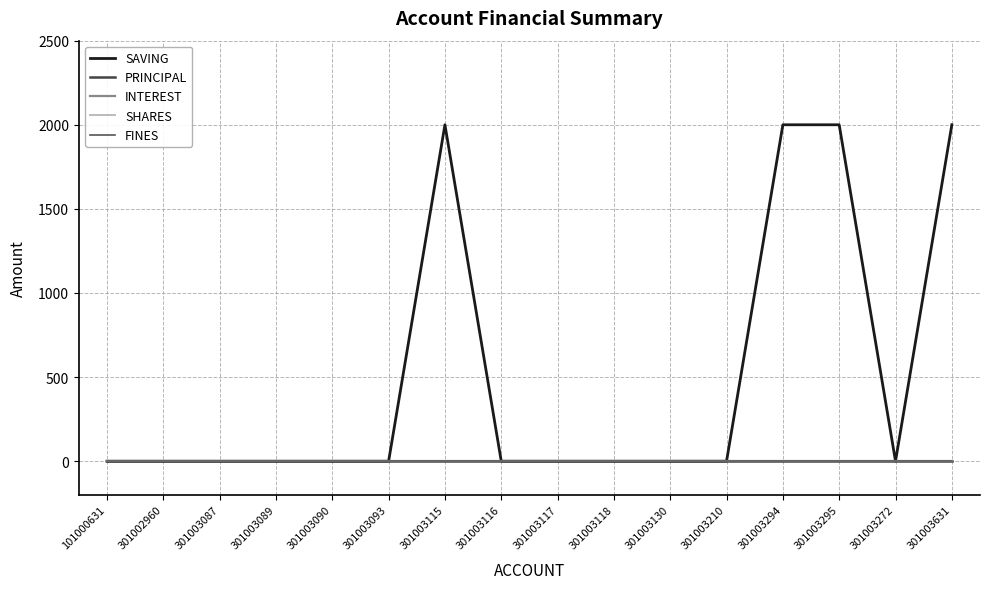

Is this an area chart (filled region under the line)?

No